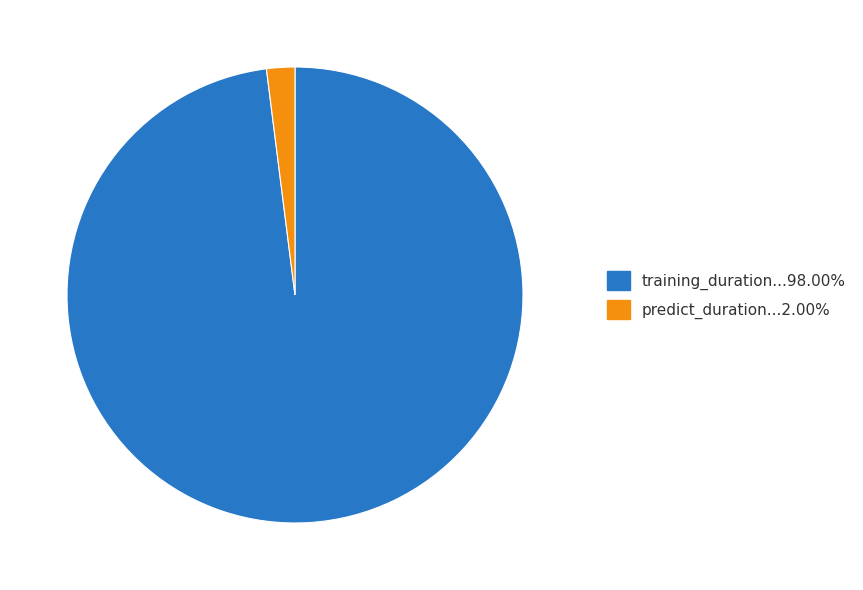

Is there a majority slice in this chart?

Yes